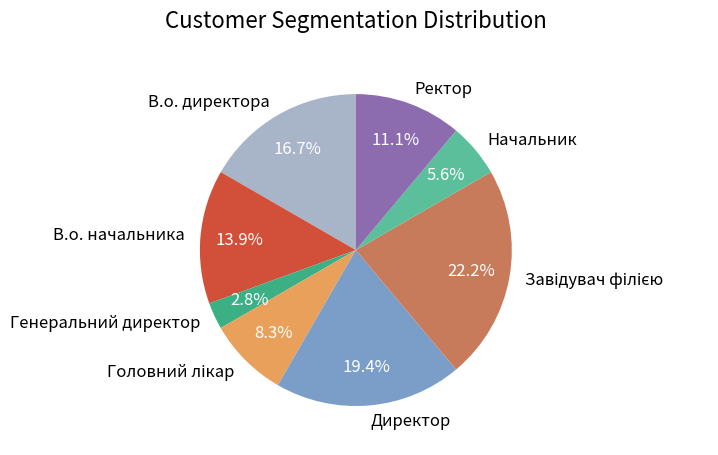

To the nearest percent, what is the difference between the largest and smallest slice percentages?

19%